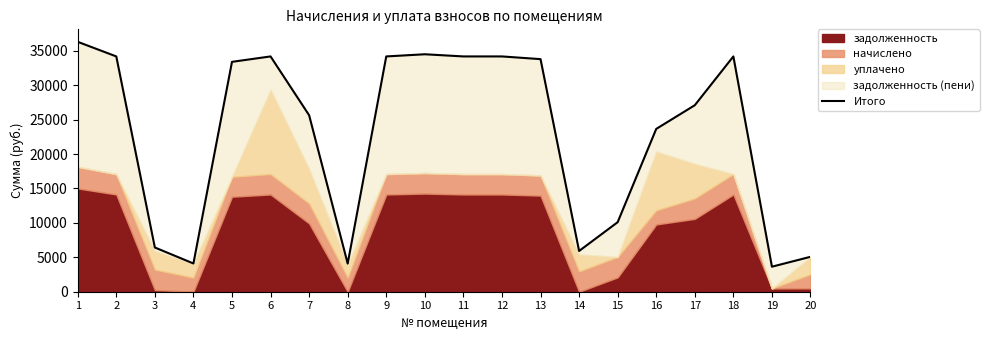

What is the value of the 3rd point from the left?

6425.2